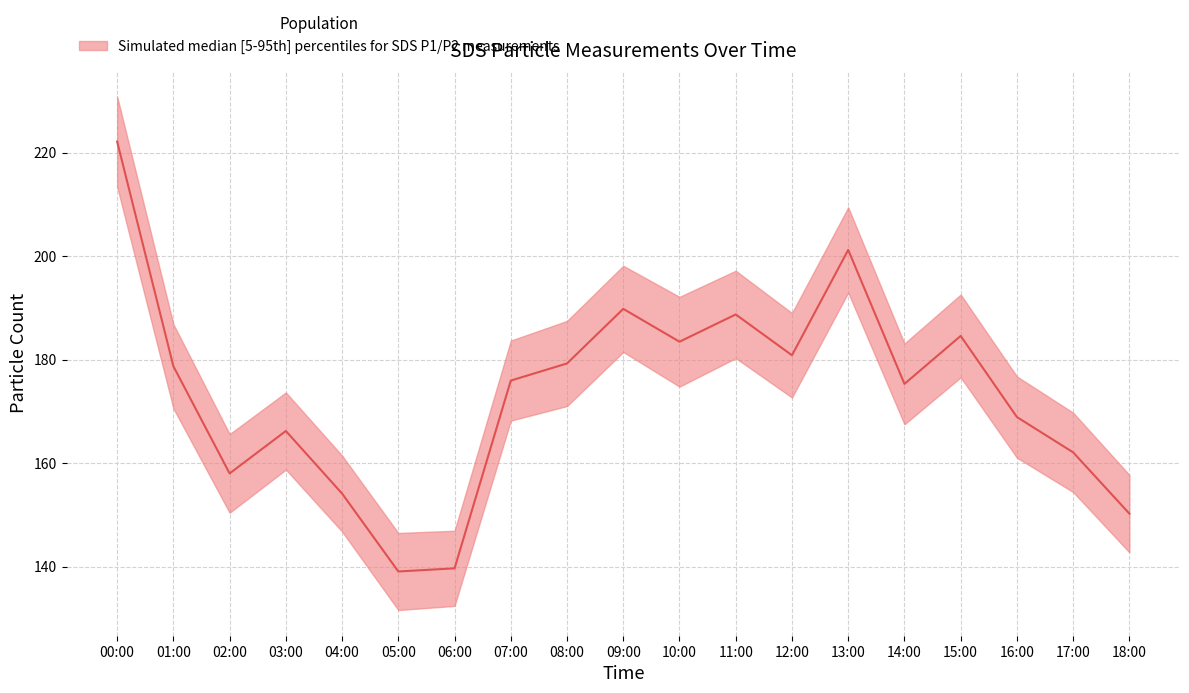

At which category does the data reach its first local peak?

03:00